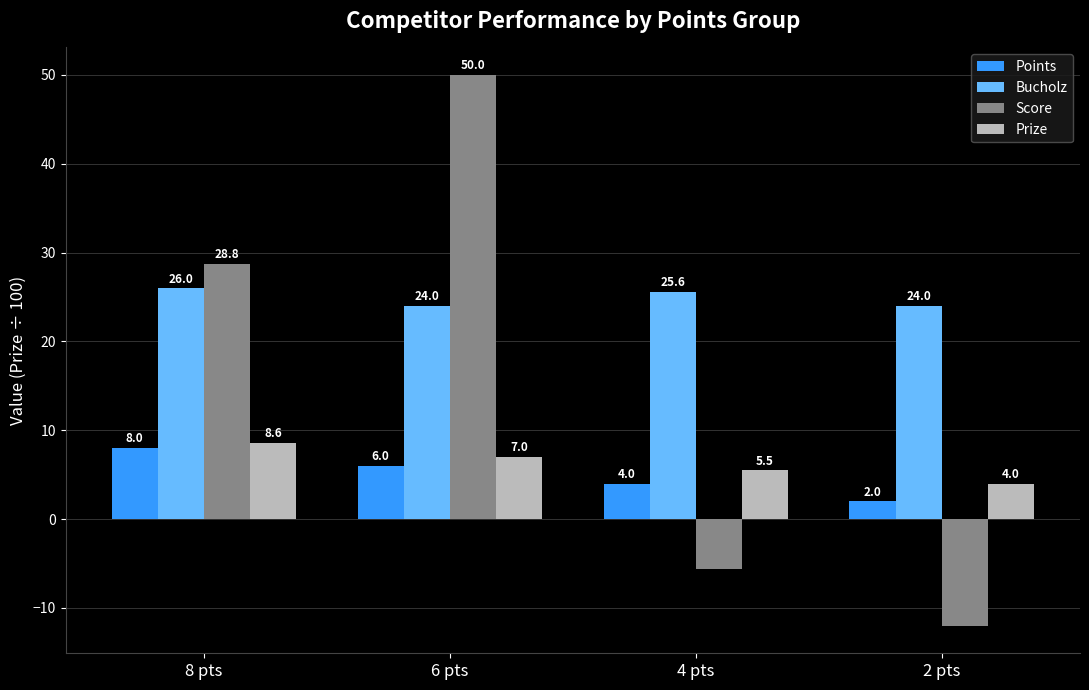

True or false: Prize has a value of 9.4 at 6 pts.

False